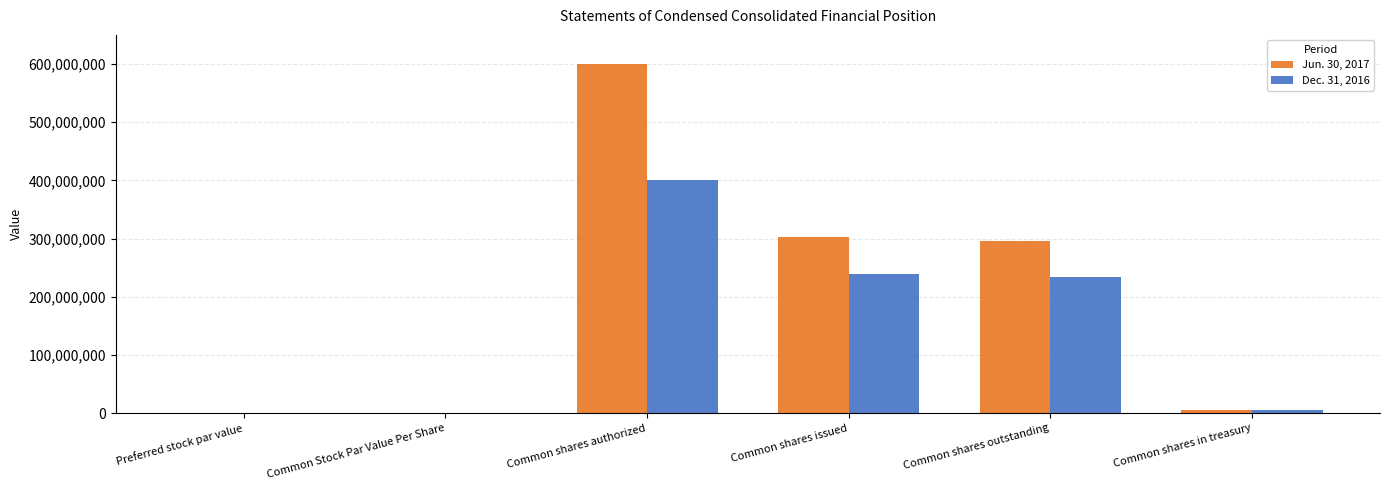

What is the sum of the Dec. 31, 2016 values at Common shares authorized and Preferred stock par value?

400000000.0